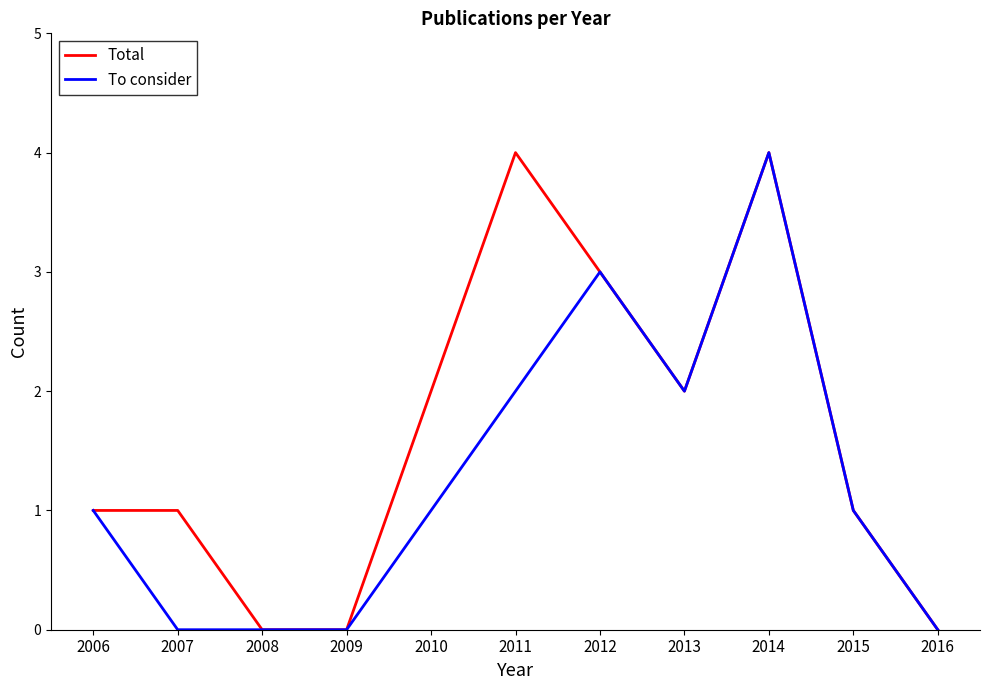

List the series in order of their overall mean, highest first.

Total, To consider